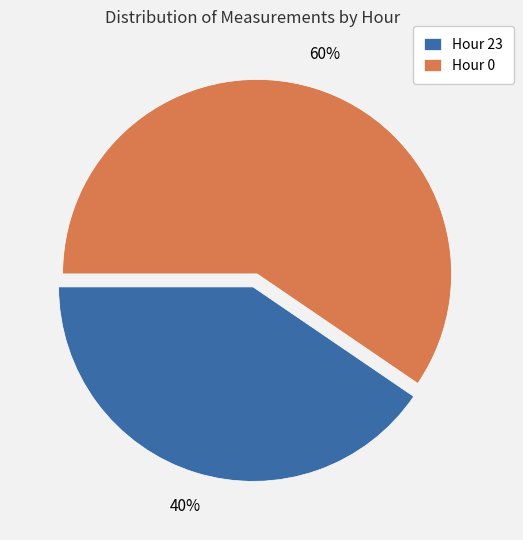

Rank the categories by value from highest to lowest.

Hour 0, Hour 23